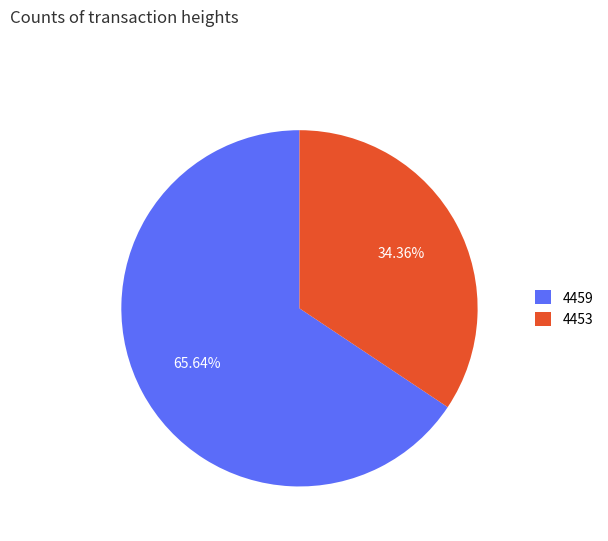

What is the largest slice in the pie chart?

4459